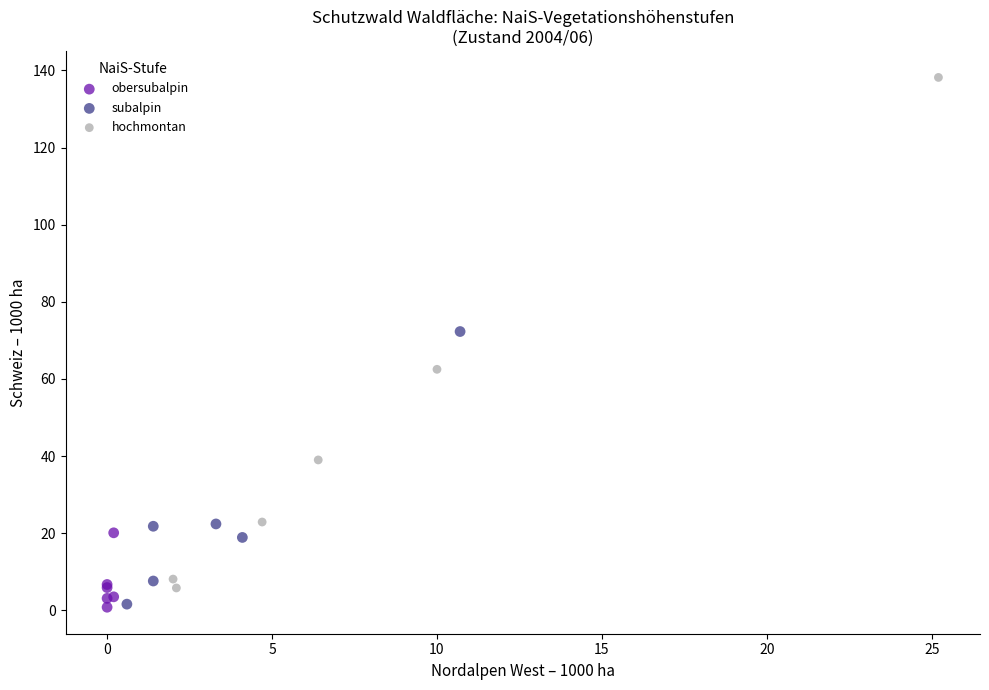

Which series has the largest Y range (max minus min)?

hochmontan